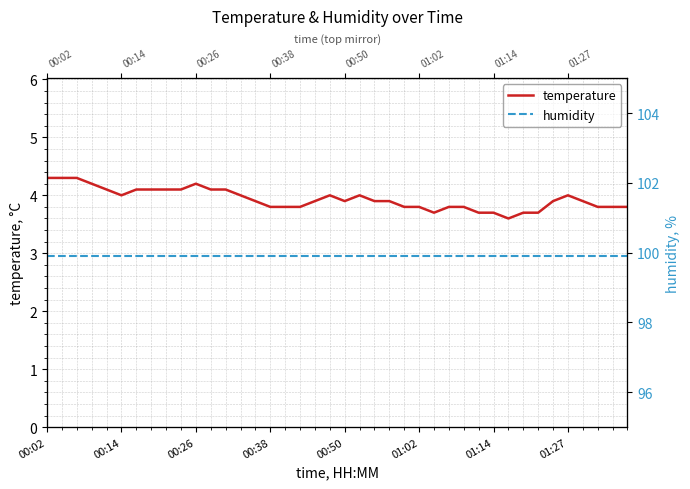

Is it true that humidity equals 99.9 at 17?

True